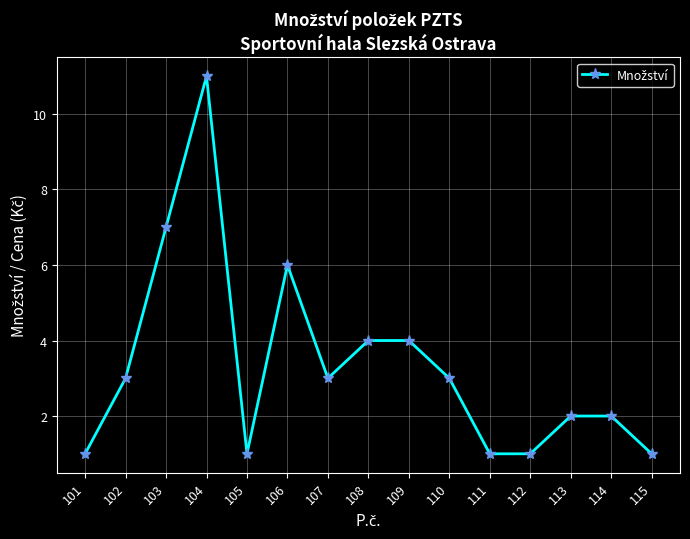

Reading right to left, extract all data points from this chart.

115=1	114=2	113=2	112=1	111=1	110=3	109=4	108=4	107=3	106=6	105=1	104=11	103=7	102=3	101=1